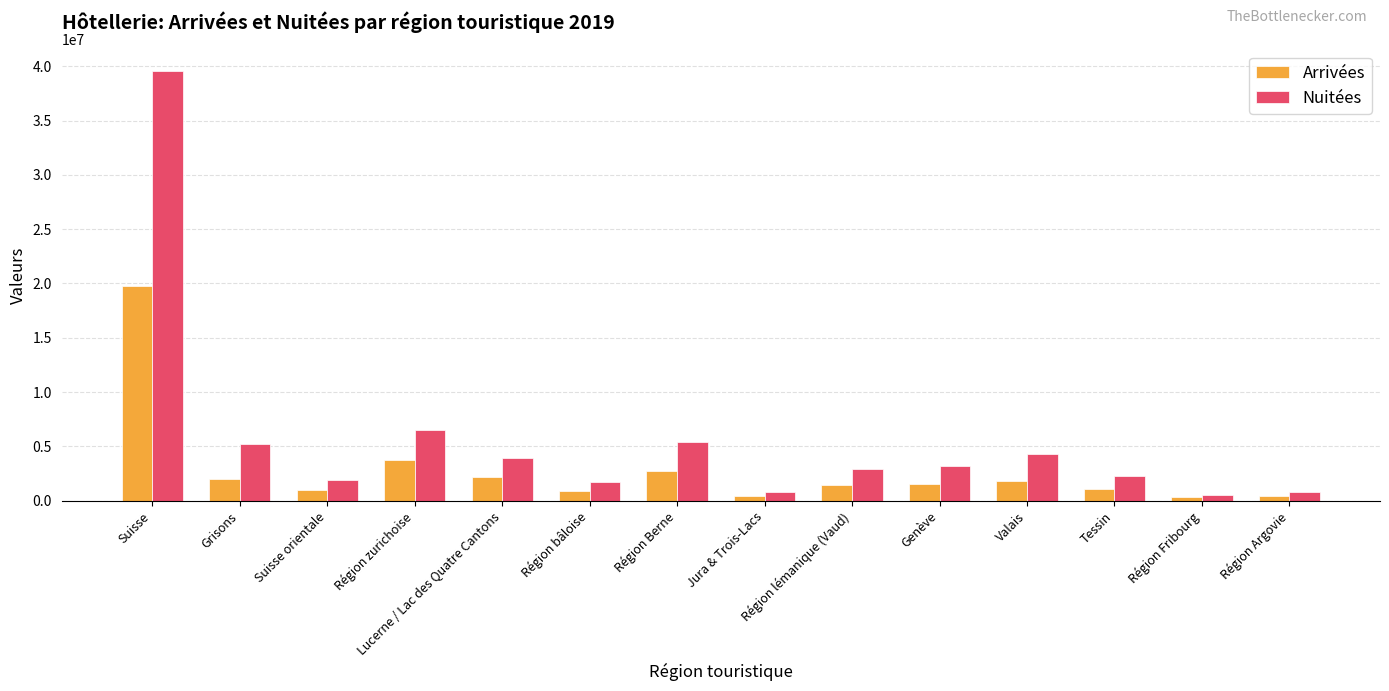

What is the spread (max minus min) of values at Lucerne / Lac des Quatre Cantons?

1693578